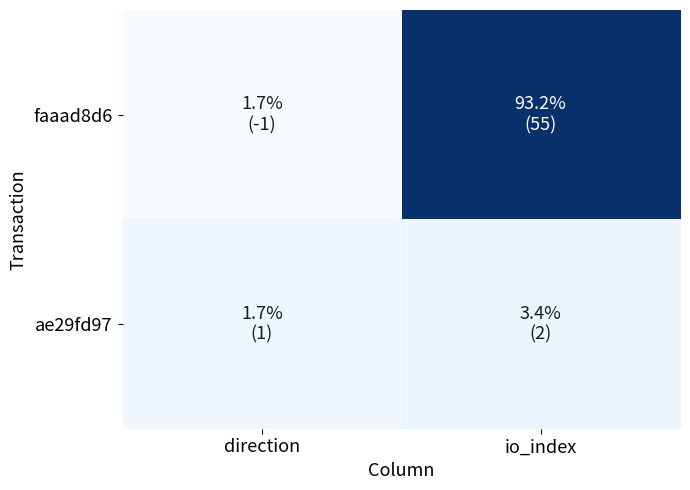

What is the spread (max minus min) of values at io_index?

53